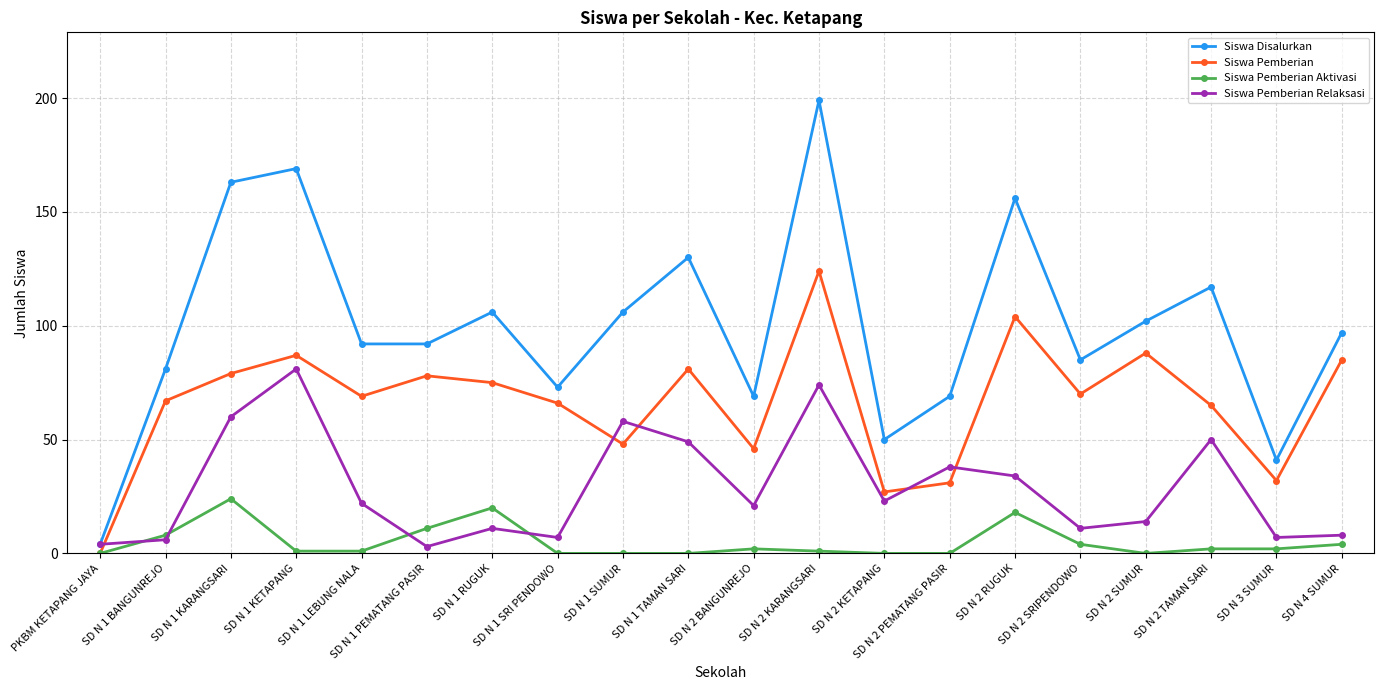

Which series has the largest total across all categories?

Siswa Disalurkan